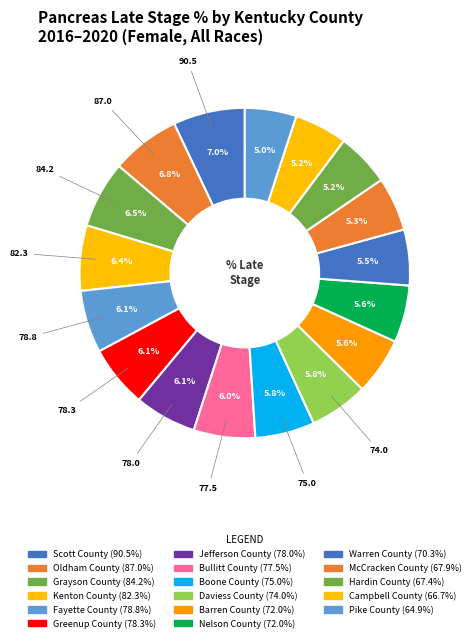

Count the number of slices in the pie.

17